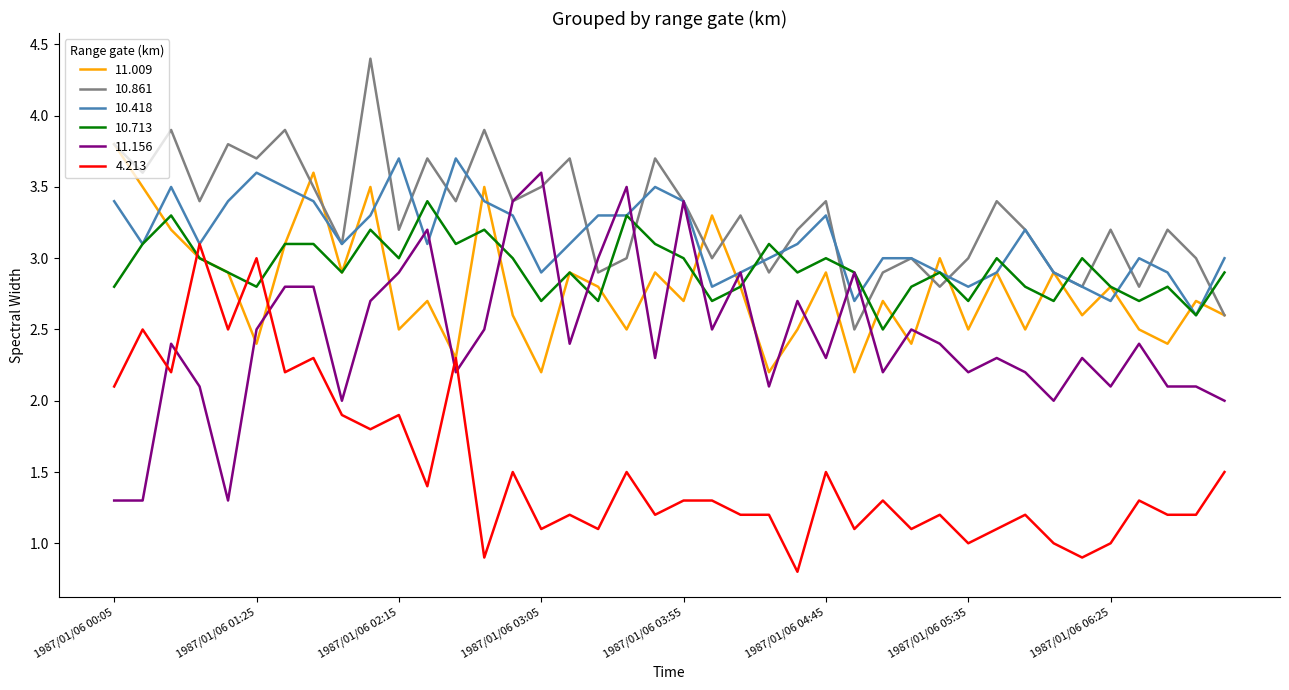

Which series has the largest total across all categories?

10.861